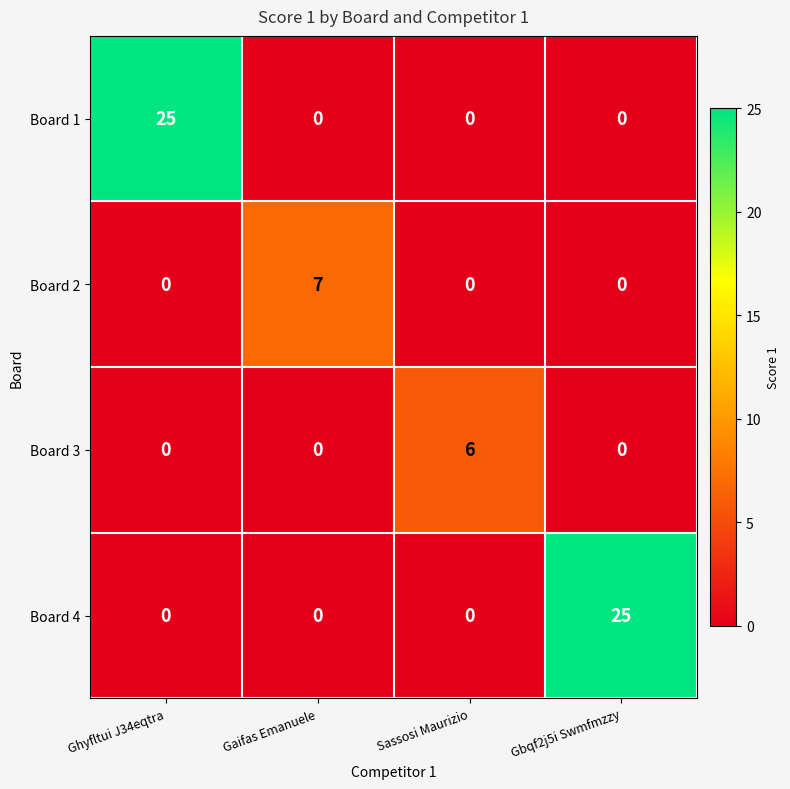

The Board 2 series shows 0 at Sassosi Maurizio. True or false?

True